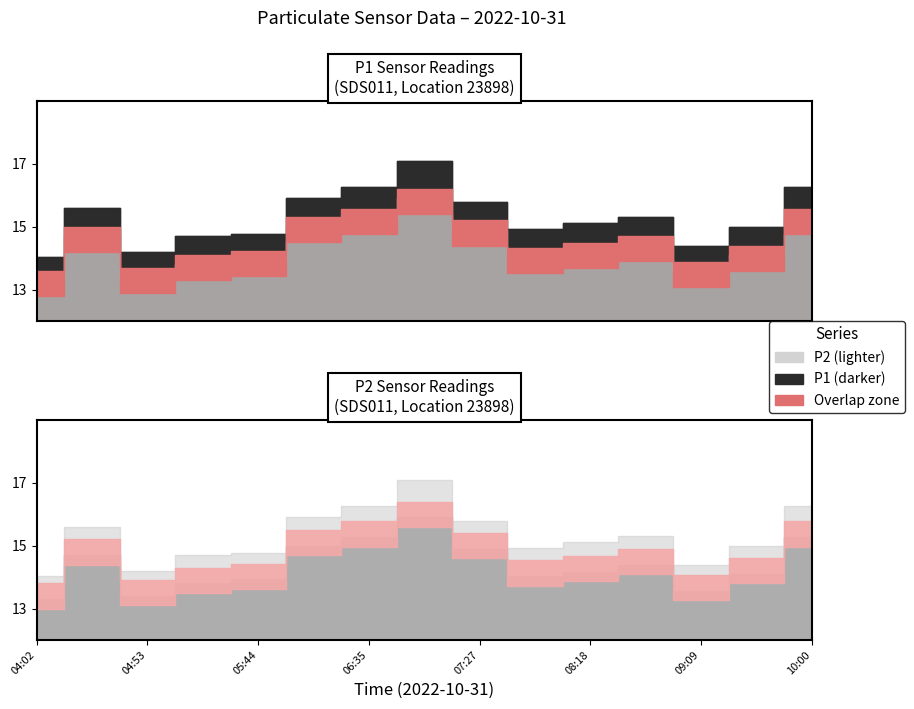

What is the sum of all P2 values?

215.7